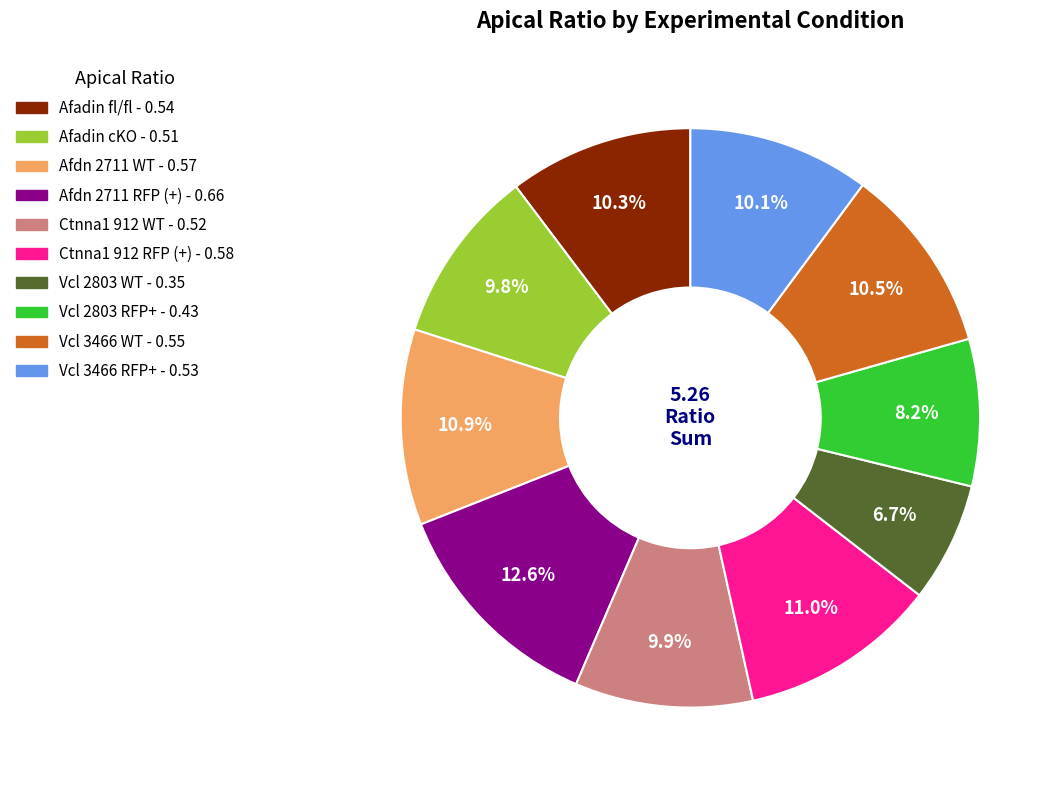

How many slices are in this pie chart?

10